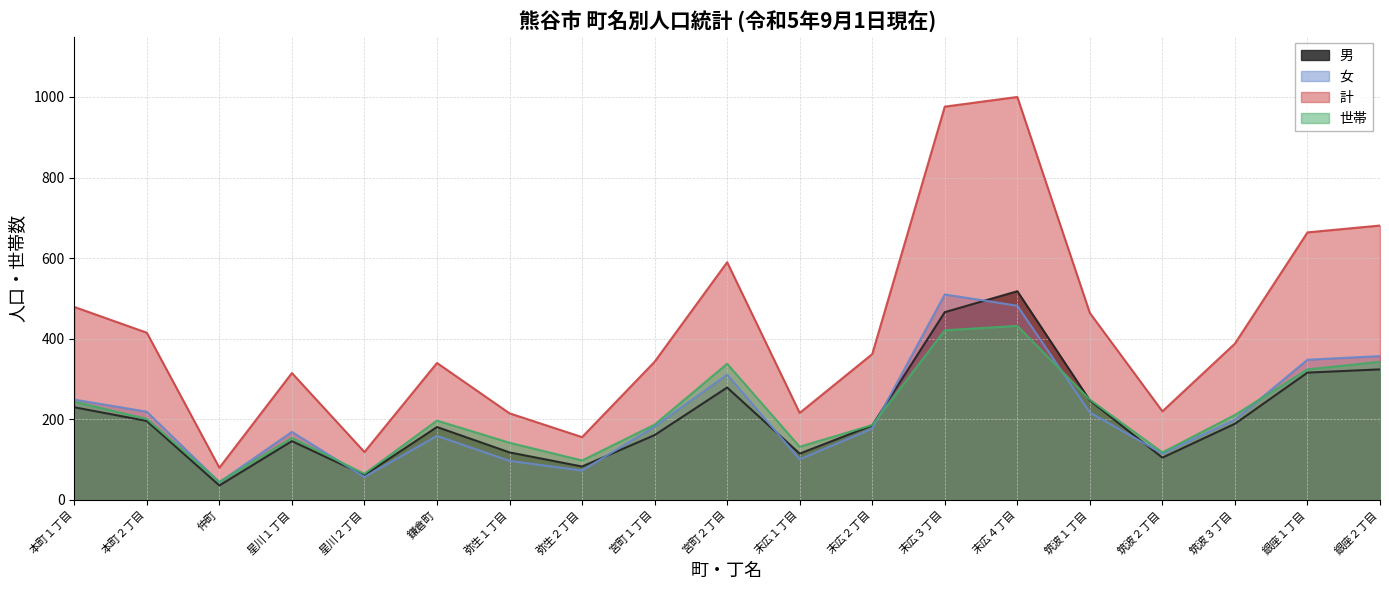

The 女 series shows 56 at 筑波２丁目. True or false?

False